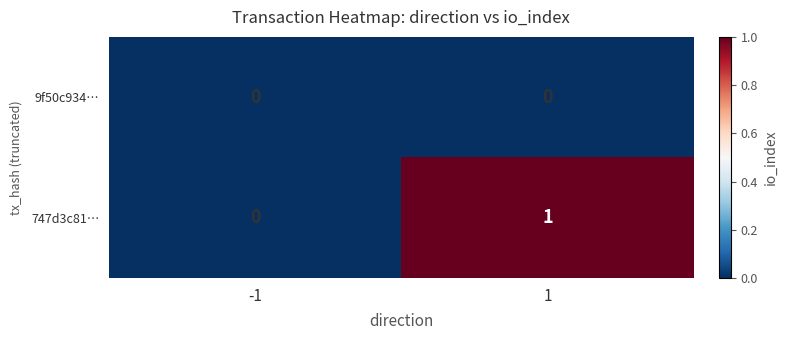

Rank the series at 1 from lowest to highest value.

9f50c934…, 747d3c81…